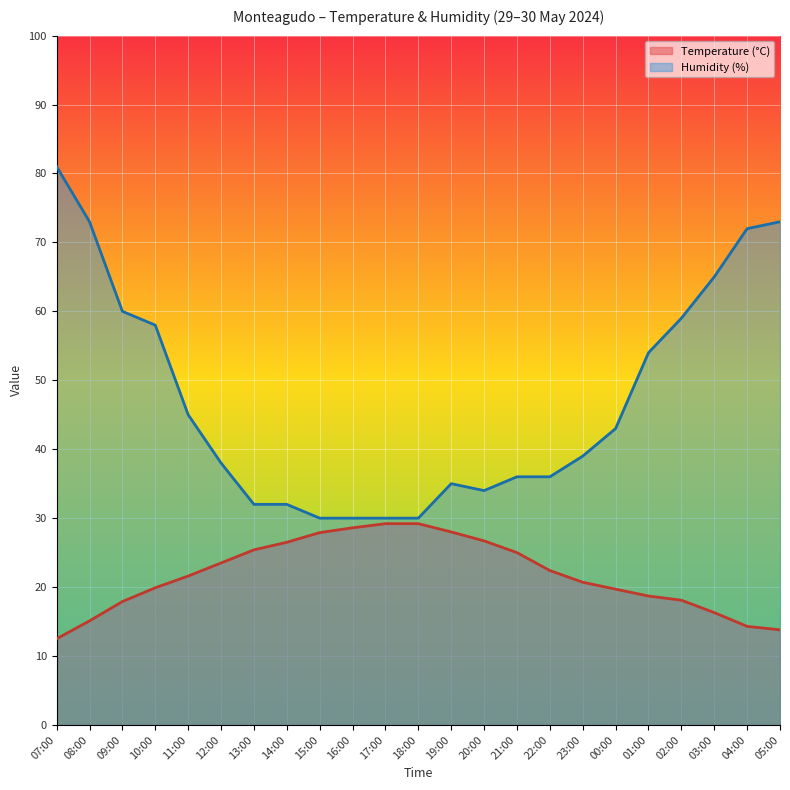

What is the spread (max minus min) of values at 02:00?

40.9